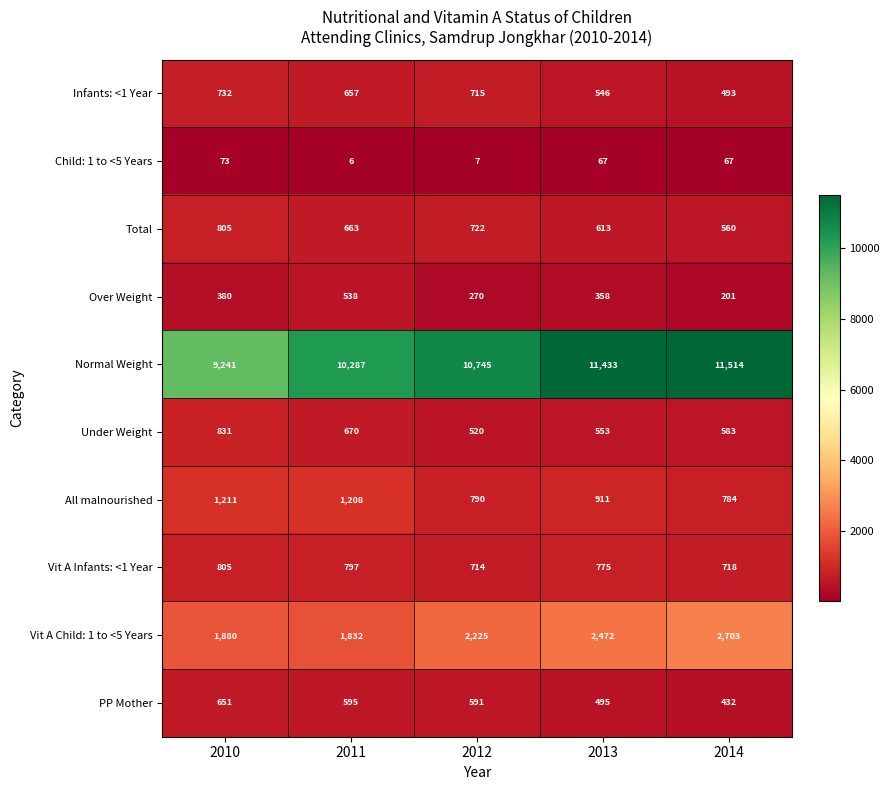

What is the total value across all series at 2012?

17299